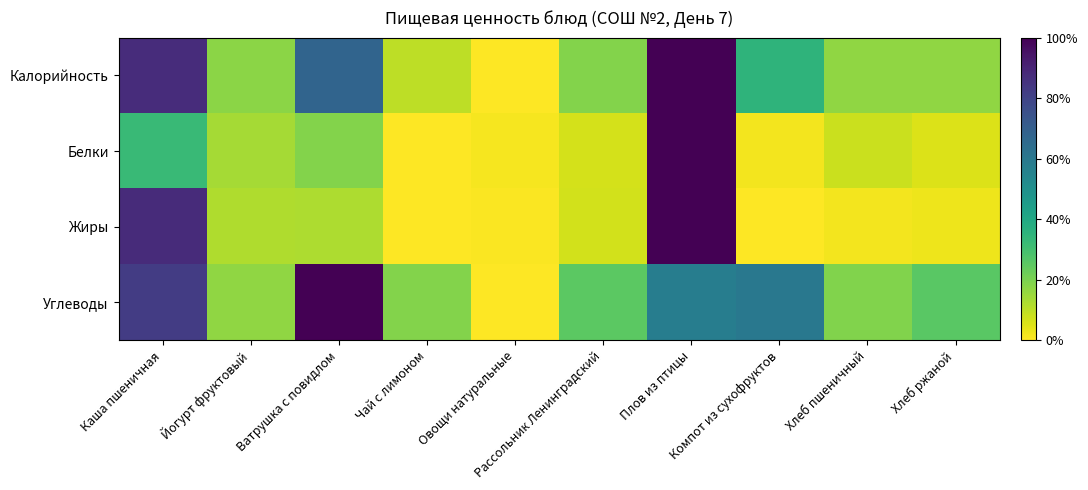

List the series in order of their peak value, highest first.

Калорийность, Белки, Жиры, Углеводы